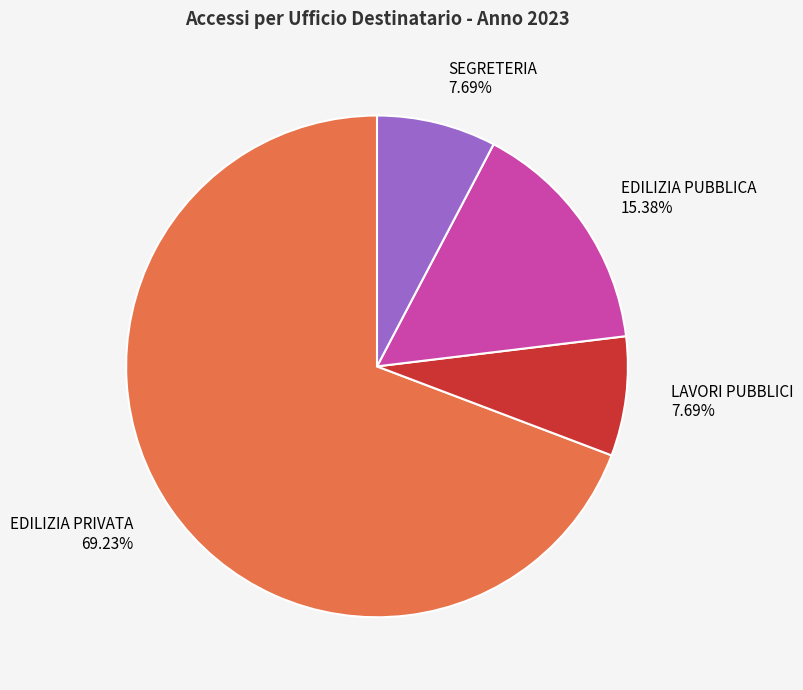

To the nearest percent, what is the combined percentage of EDILIZIA PRIVATA and EDILIZIA PUBBLICA?

85%